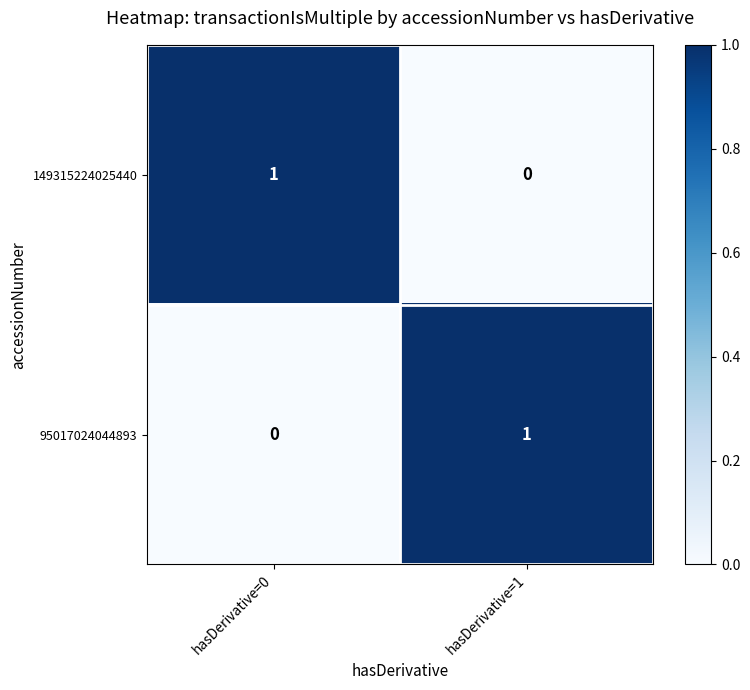

At hasDerivative=0, list the series in order from largest to smallest.

149315224025440, 95017024044893